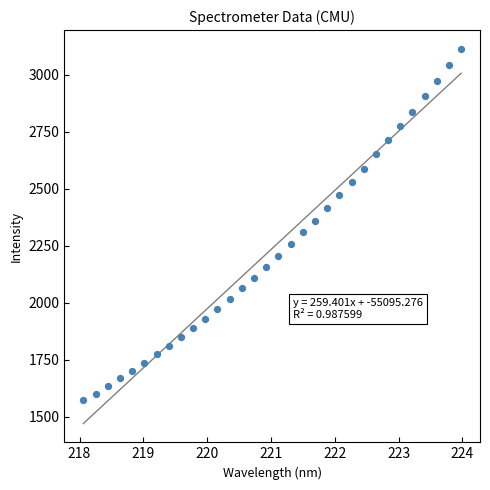

What is the range of X values (max minus min)?

5.9